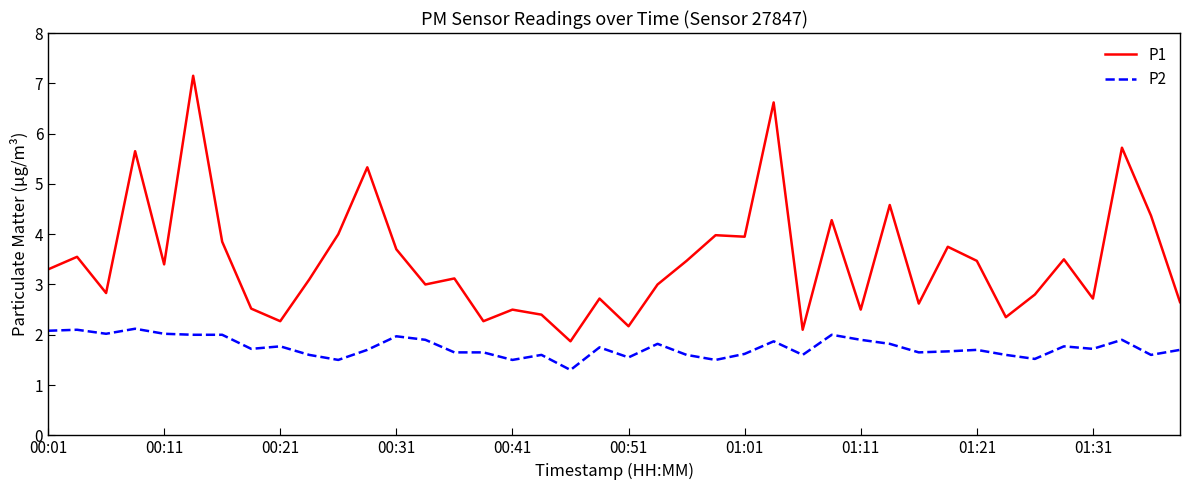

Which series has the widest spread of values?

P1